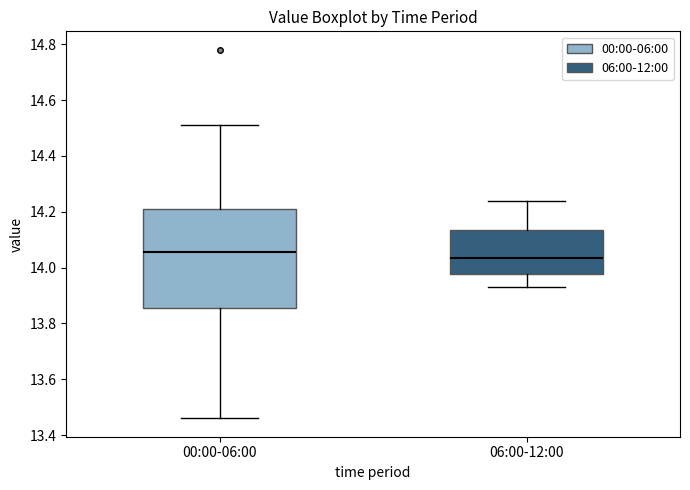

Which box is the tallest, from its lower edge to its upper edge?

00:00-06:00